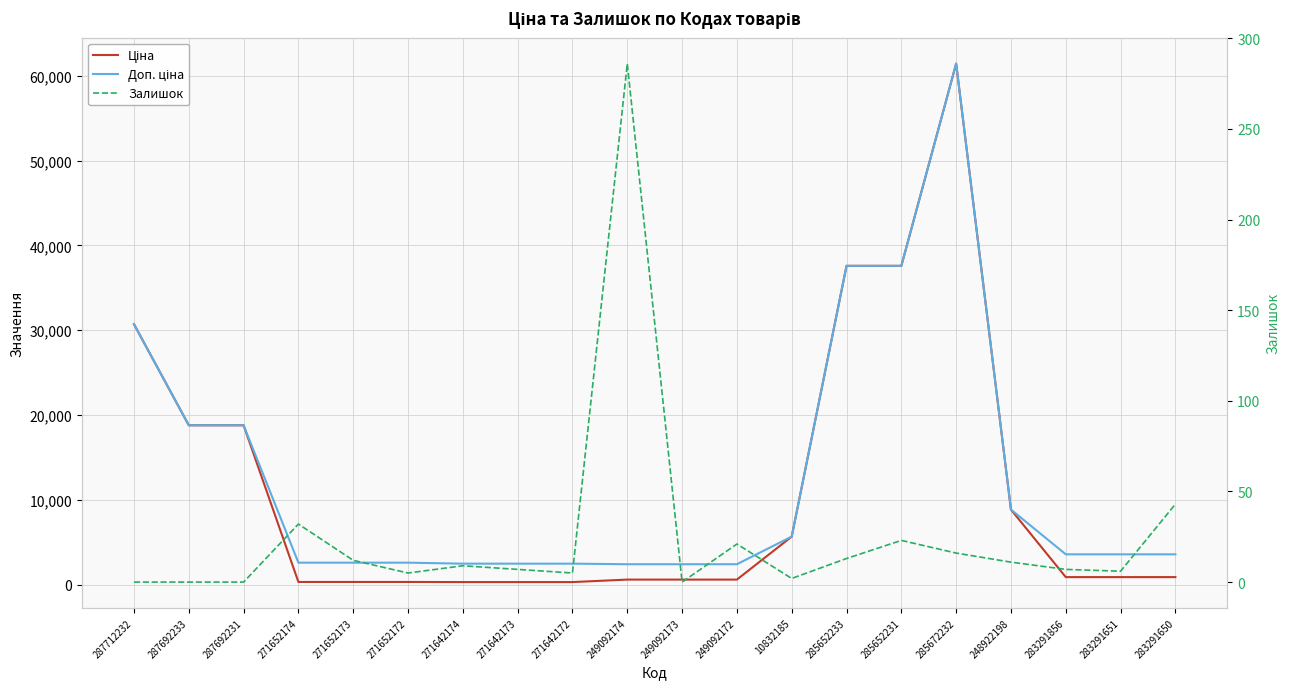

How many data points in Залишок are above 9?

9